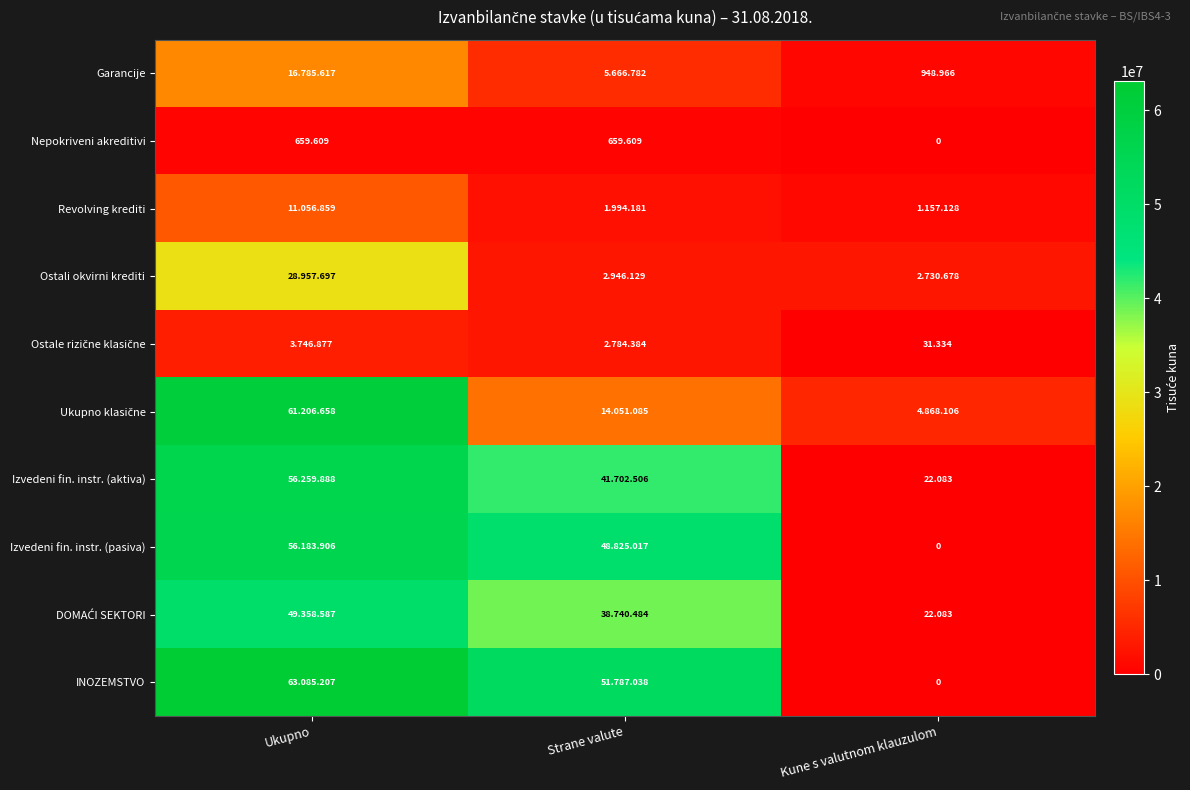

Is the value of Garancije at Kune s valutnom klauzulom greater than the value of Nepokriveni akreditivi at Kune s valutnom klauzulom?

Yes